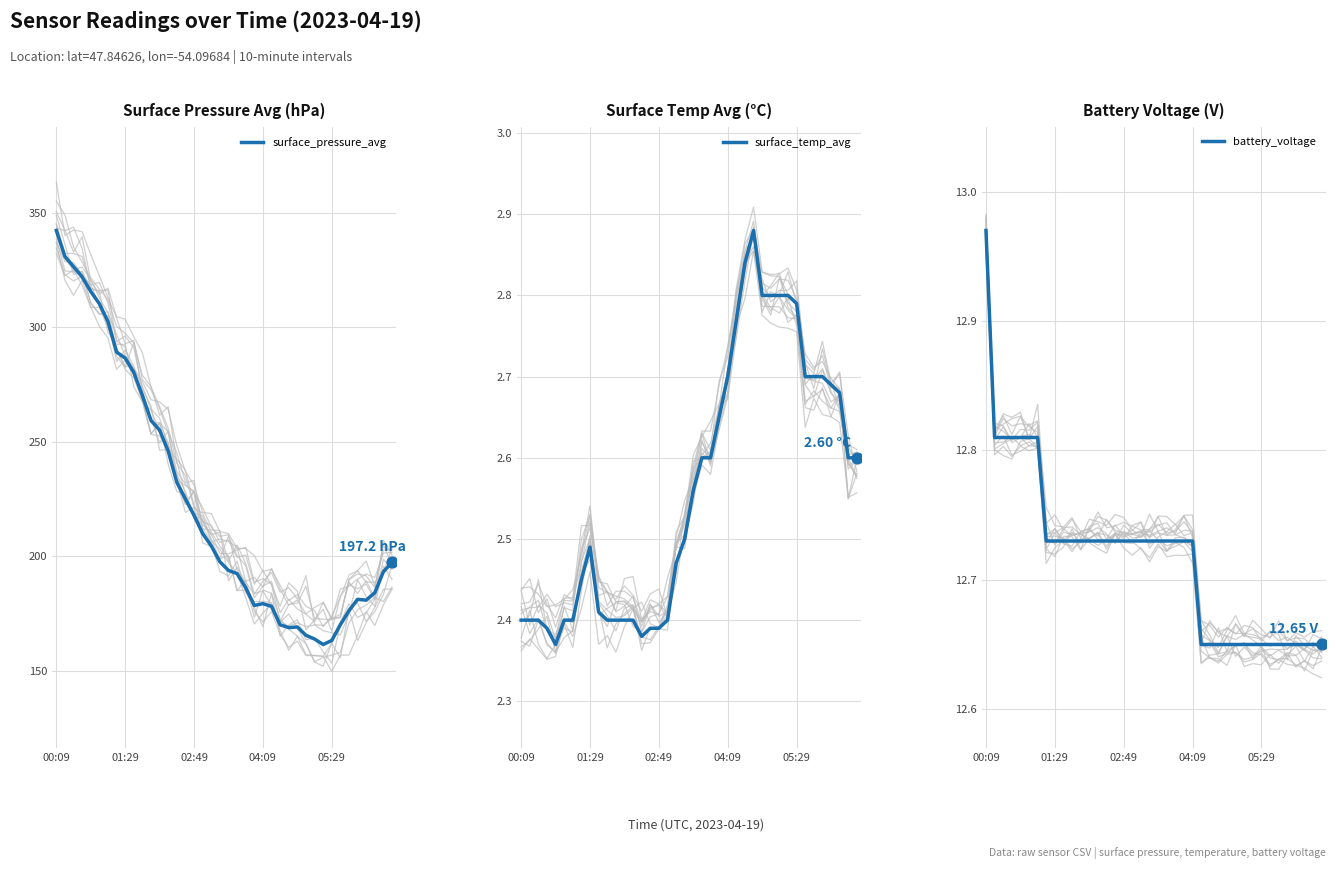

Which series has the largest total across all categories?

surface_pressure_avg